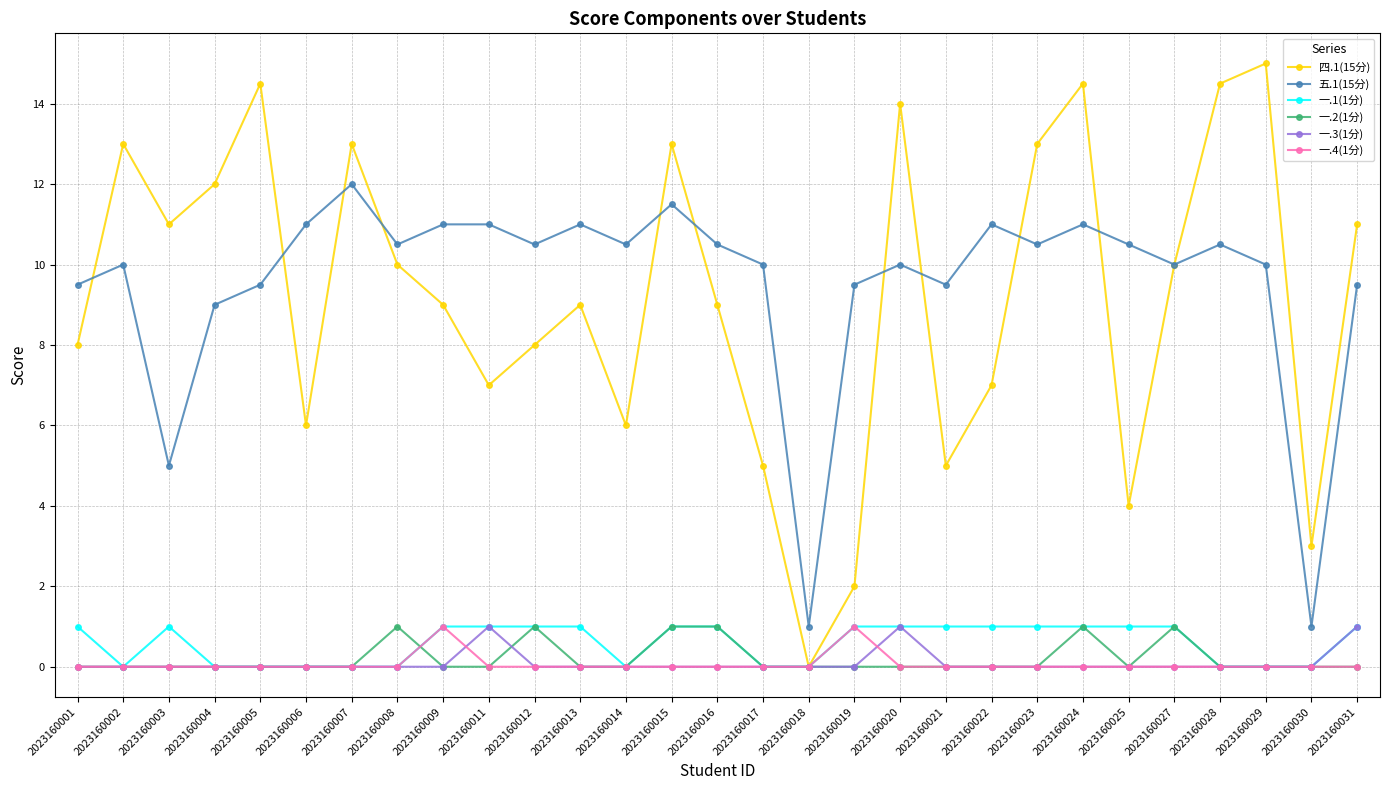

How many interior local peaks does the 四.1(15分) series have?

8